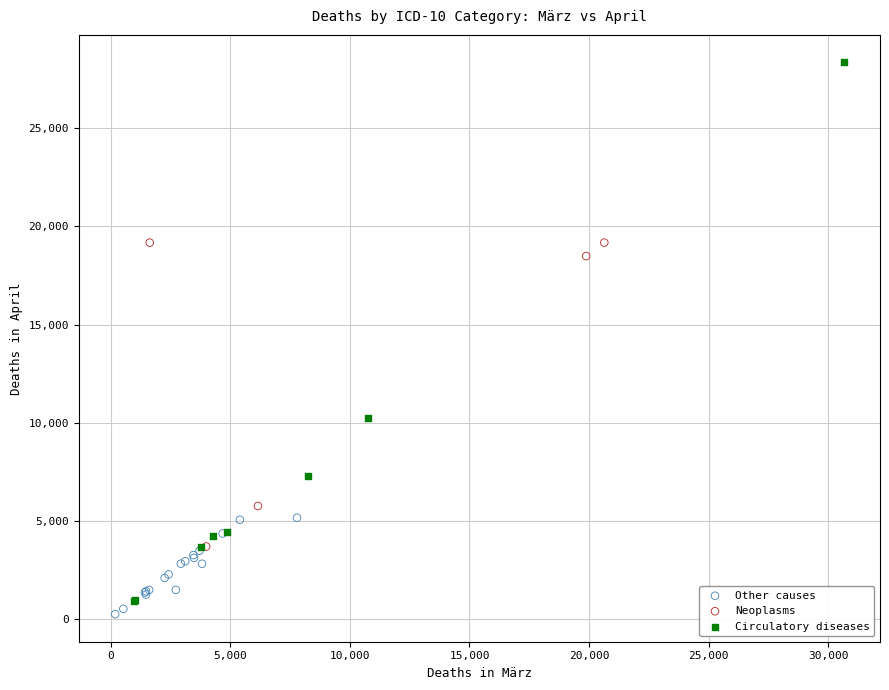

Which series contains the highest Y value?

Circulatory diseases